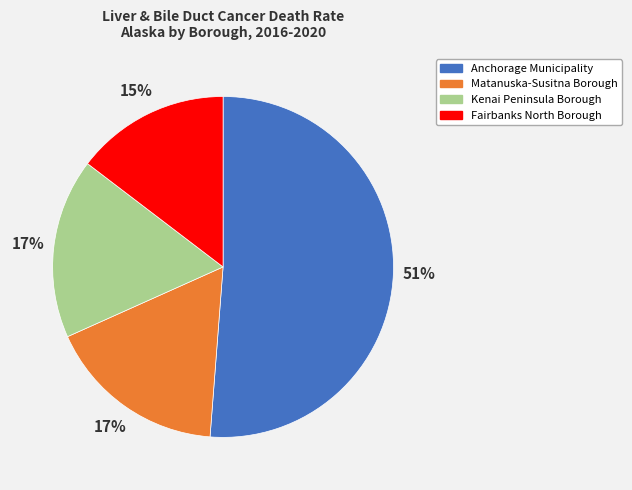

Is Fairbanks North Borough the majority of the pie?

No